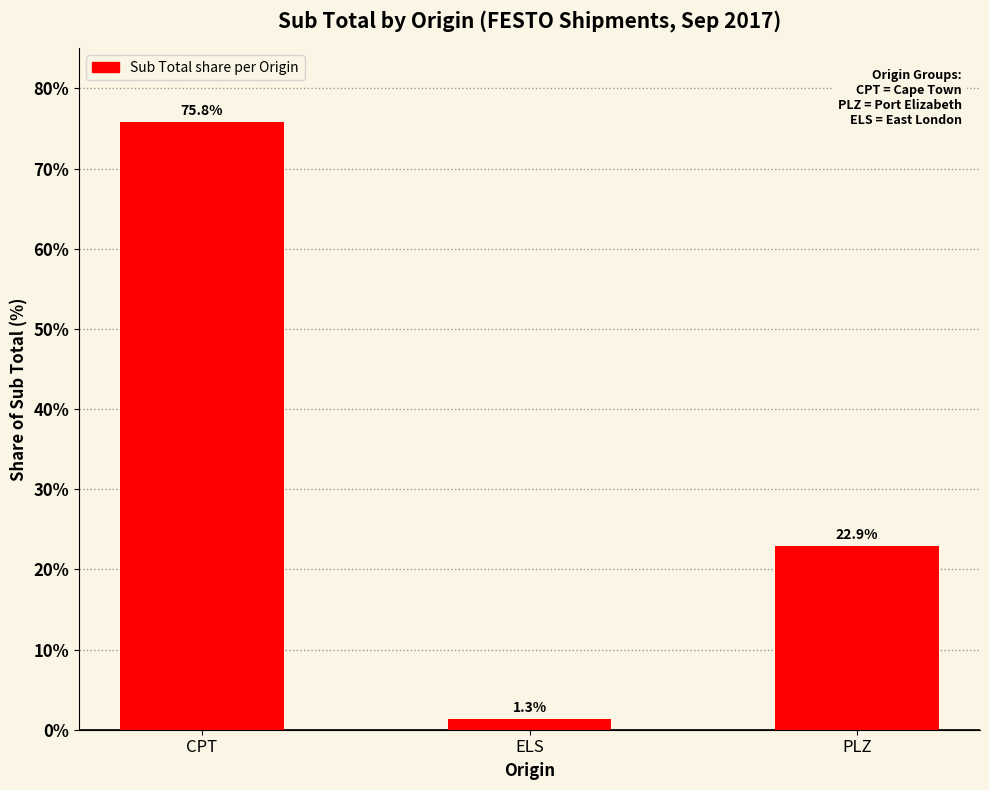

List the labels in order of value, largest first.

CPT, PLZ, ELS